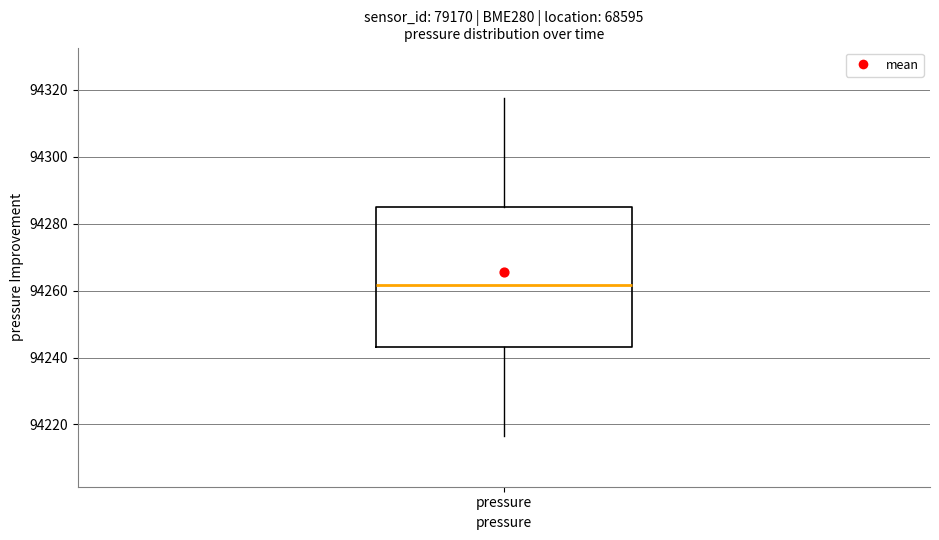

Where does the lower whisker of the box for pressure end on the y-axis? The values are not printed on the chart, so give them approximately, as read against the axis.

94216